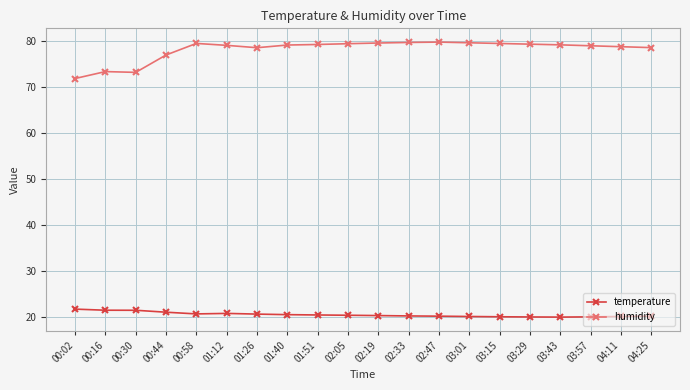

Rank the series at 01:40 from highest to lowest value.

humidity, temperature